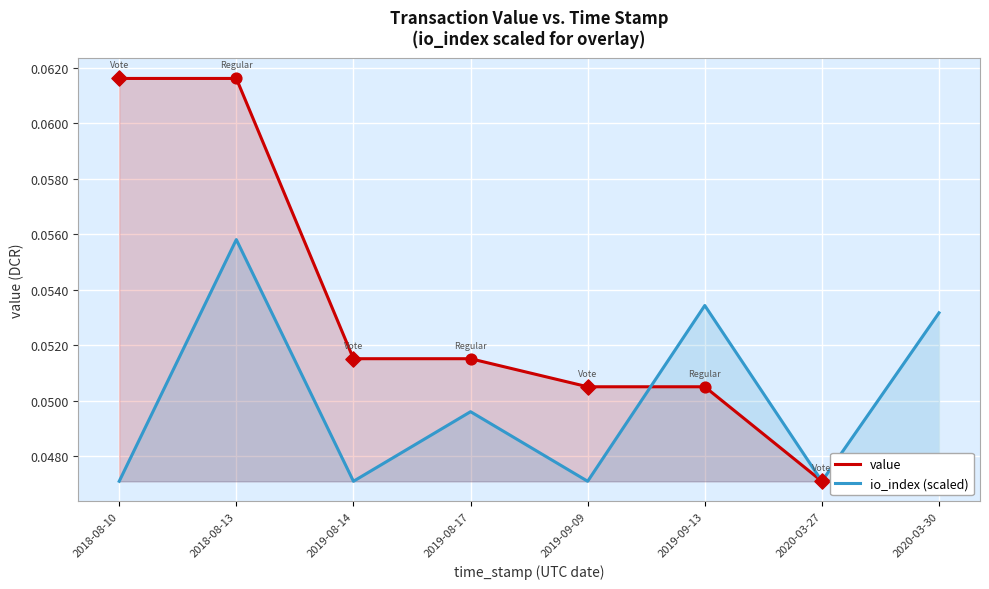

Which series has the largest total across all categories?

value